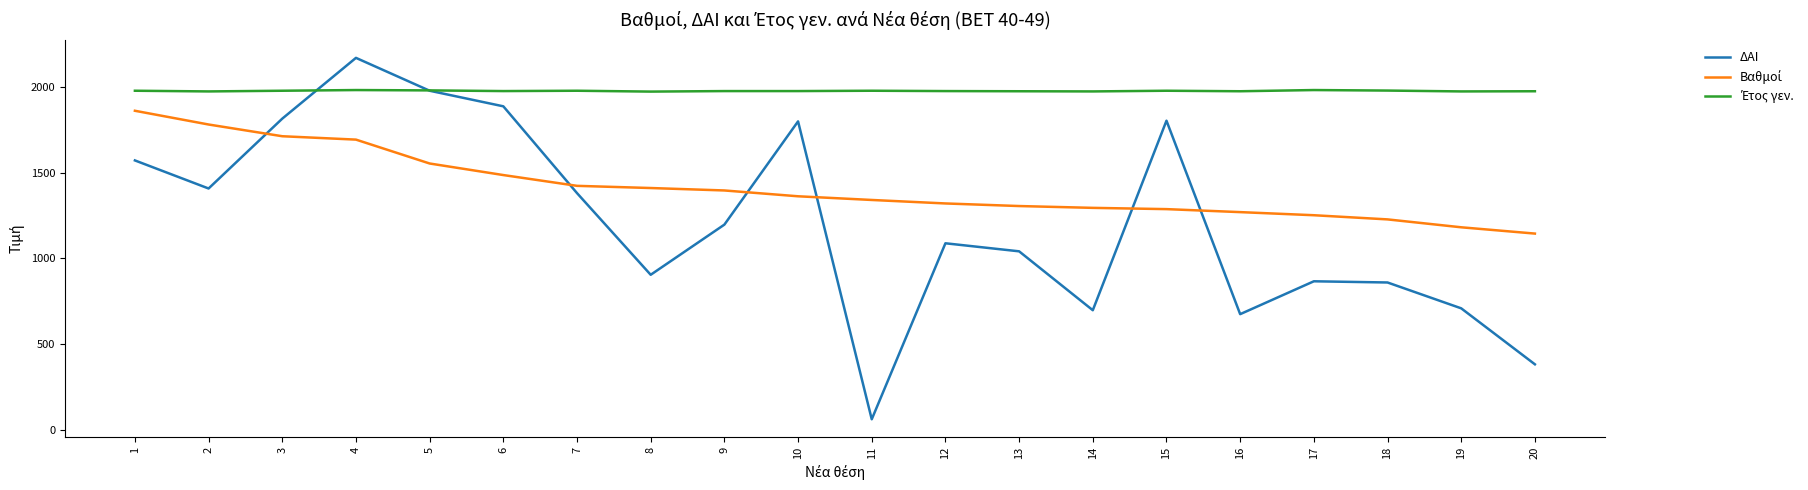

What is the total value across all series at 6?

5351.5